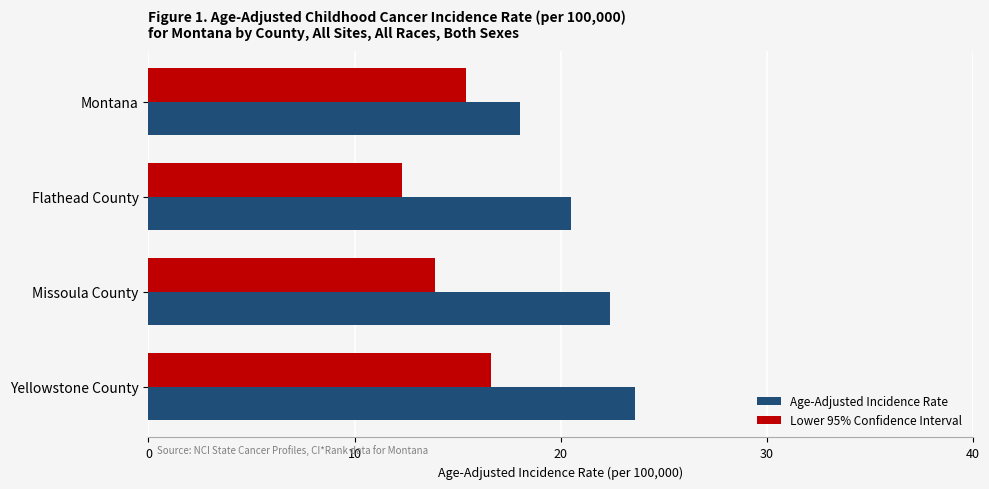

What is the average value of the Age-Adjusted Incidence Rate series?

21.1